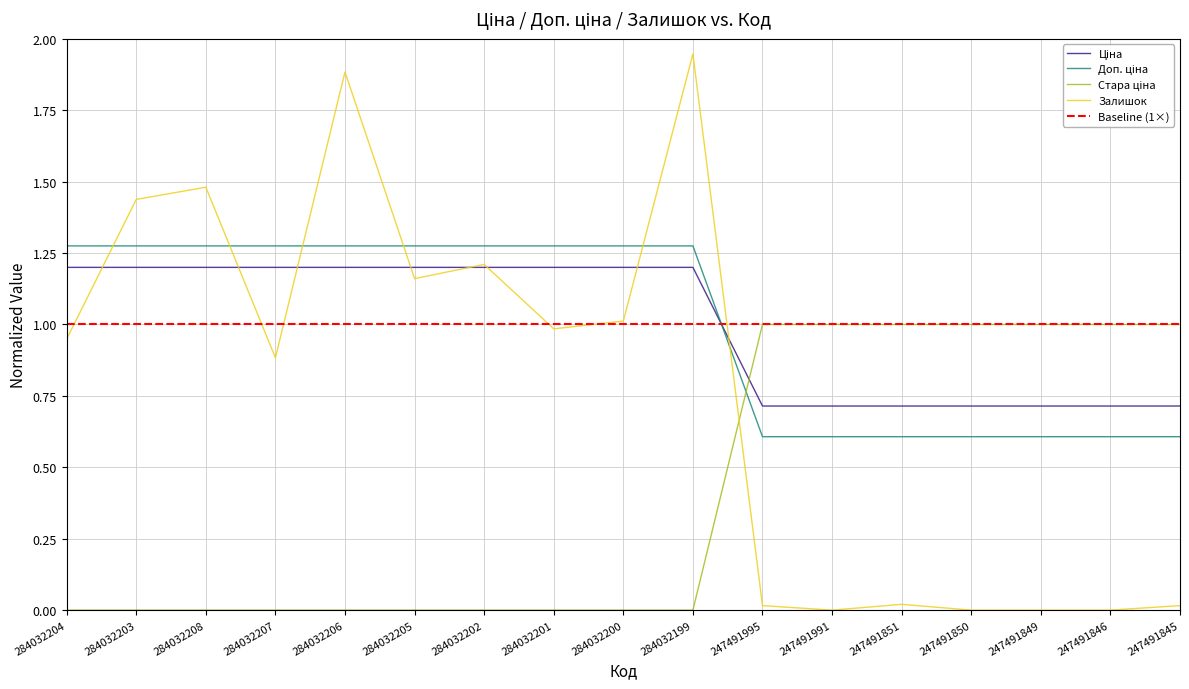

At which category does the chart reach its peak across all series?

284032199